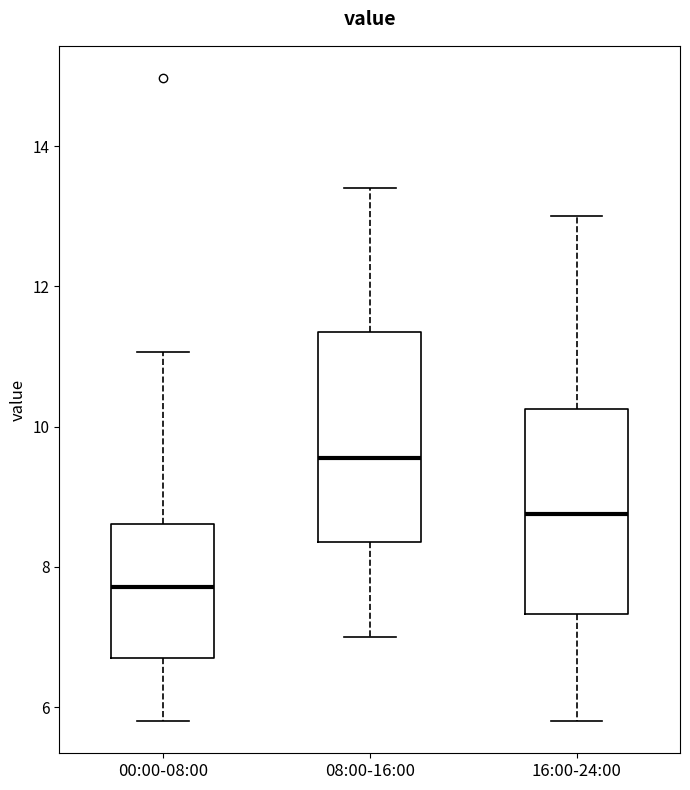

Which box's median line is the highest?

08:00-16:00